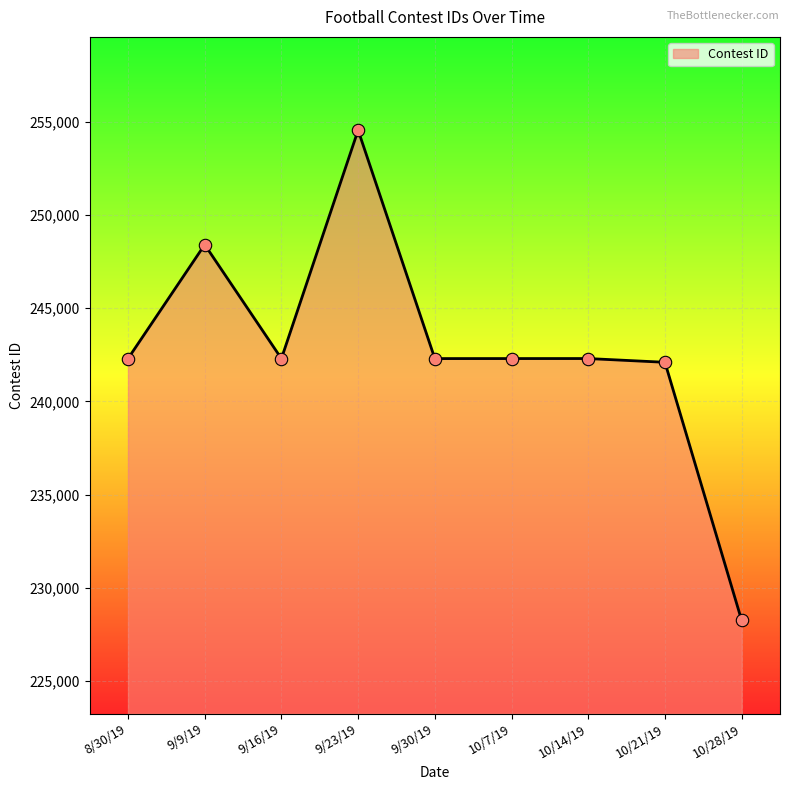

Between 9/30/19 and 10/28/19, which is larger?

9/30/19